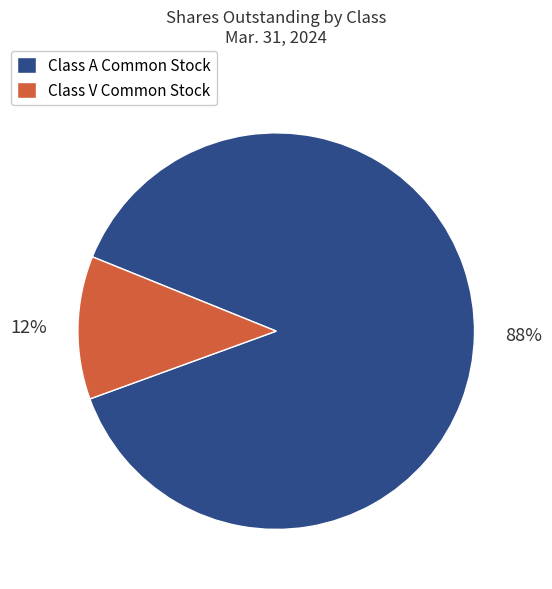

What percentage is the Class V Common Stock slice, to the nearest percent?

12%